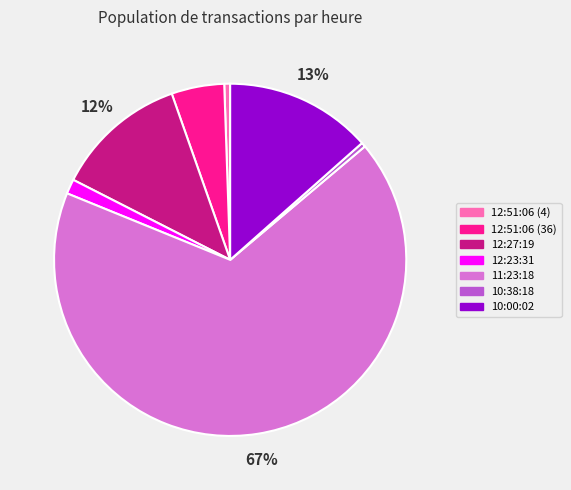

Which category accounts for the majority?

11:23:18